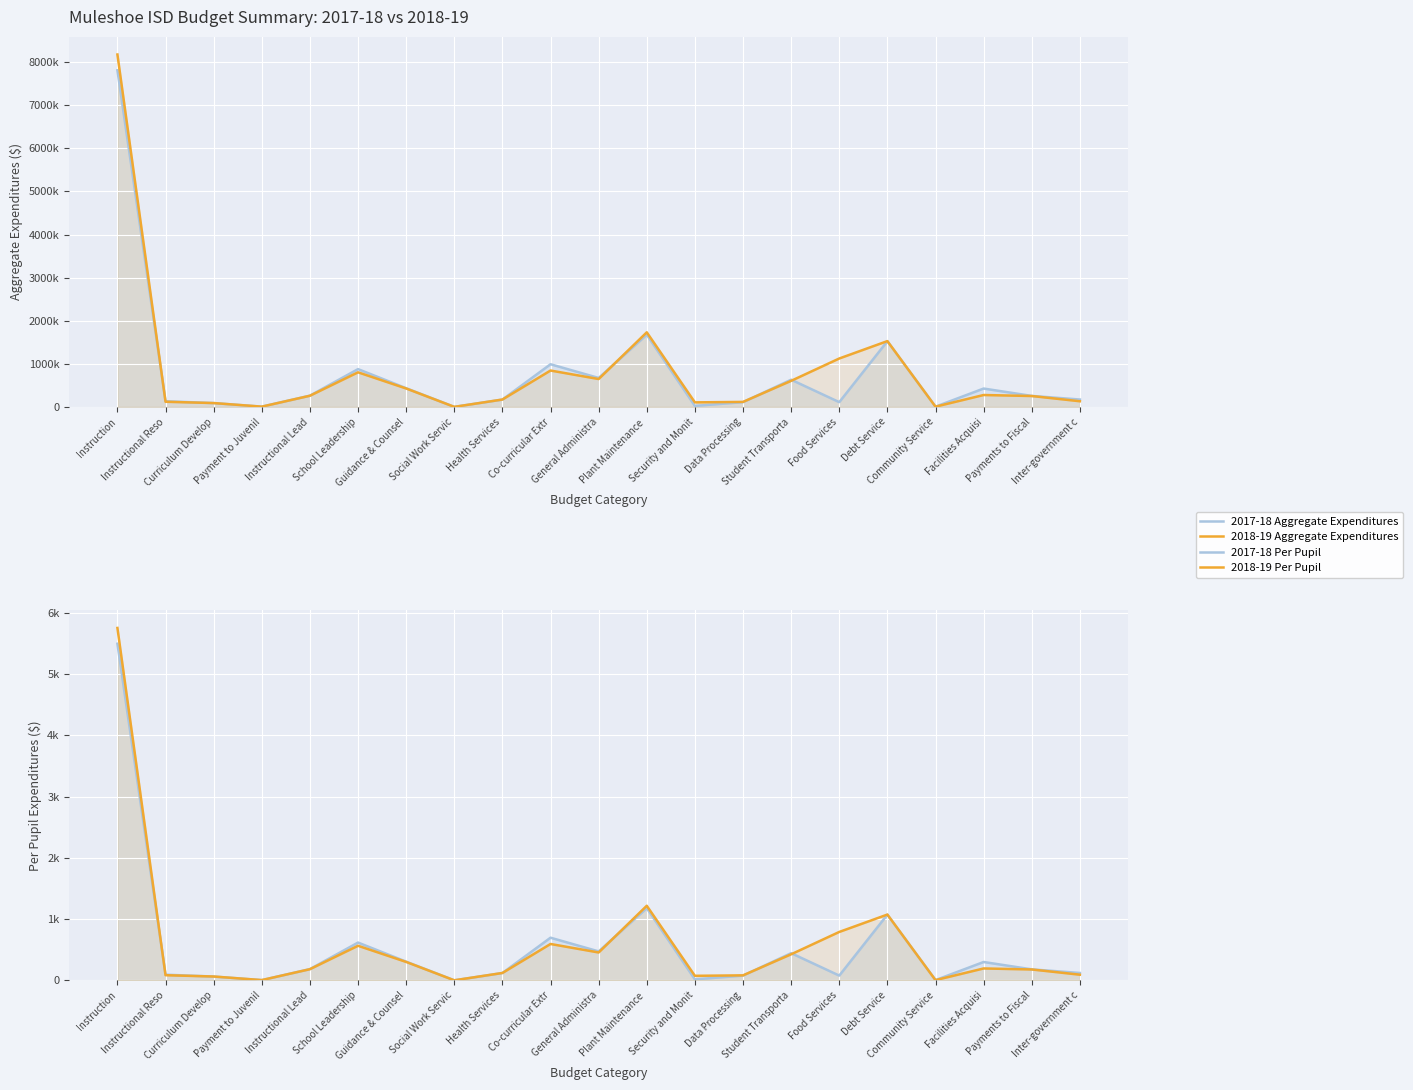

Which label corresponds to the largest value in the chart?

Instruction